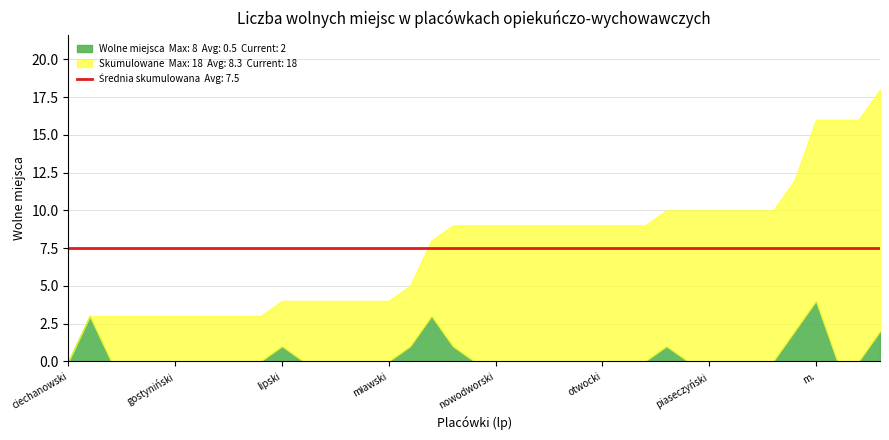

What is the difference between the second highest and second lowest values?

3